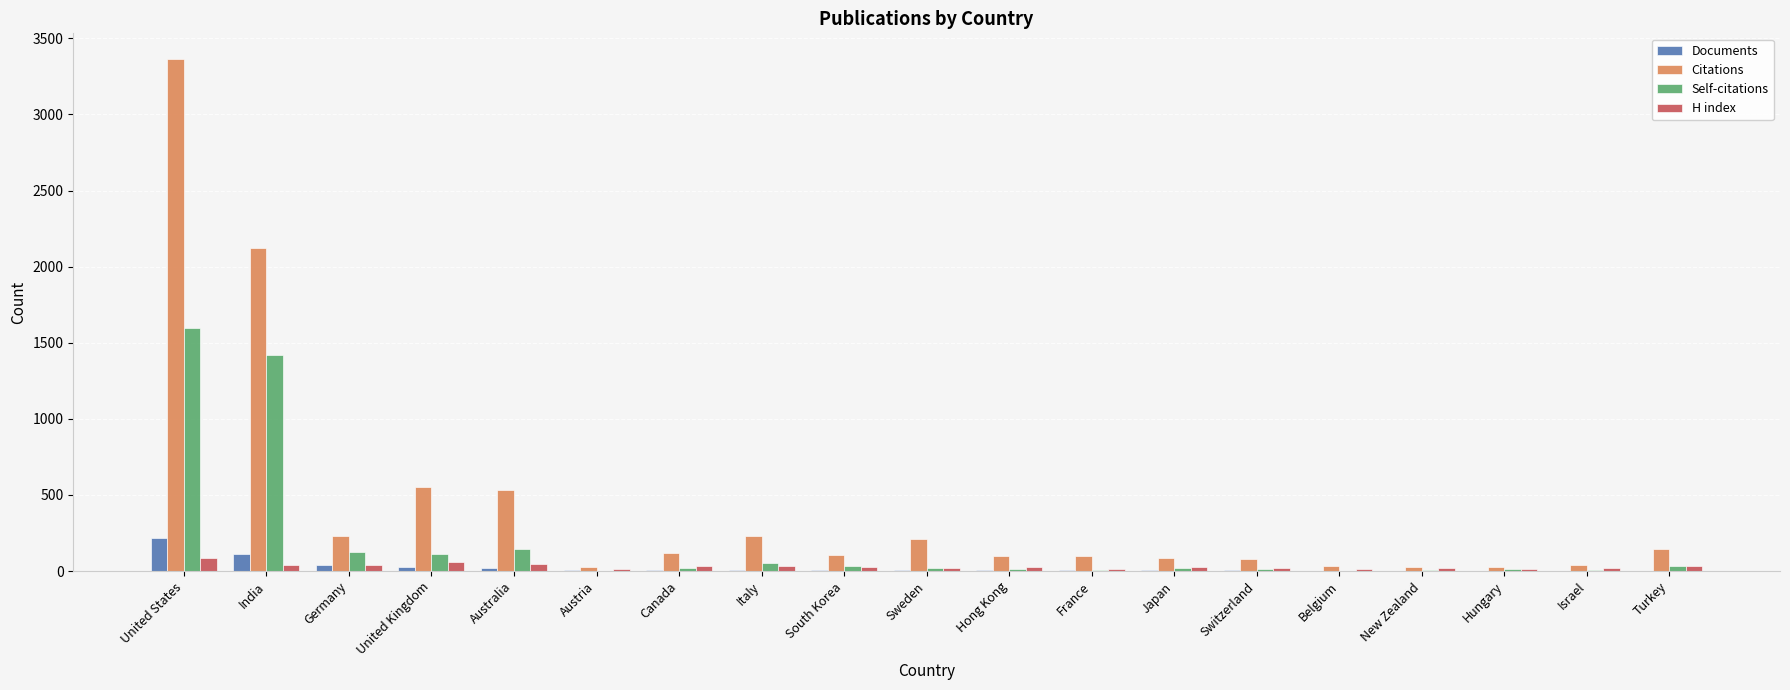

Are the bars horizontal?

No